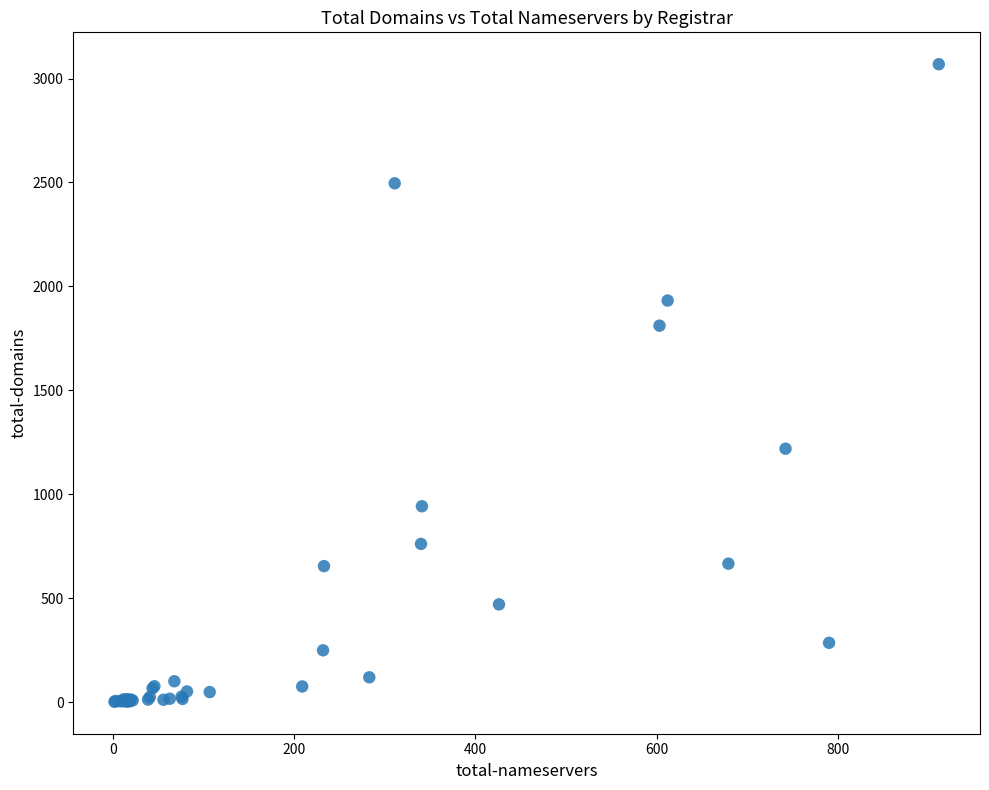

What Y value in the scatter plot is closest to 1535?

1811